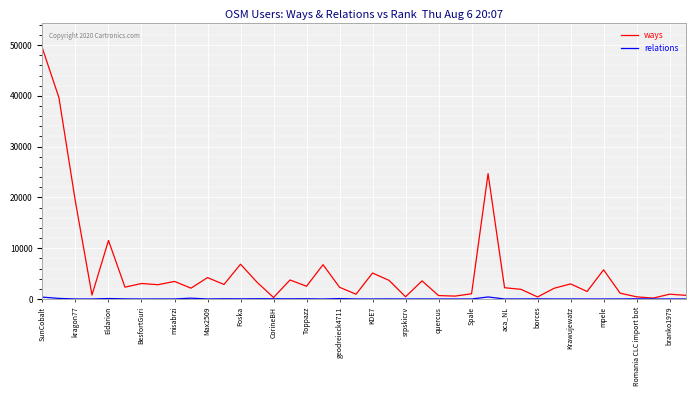

Which series has the widest spread of values?

ways